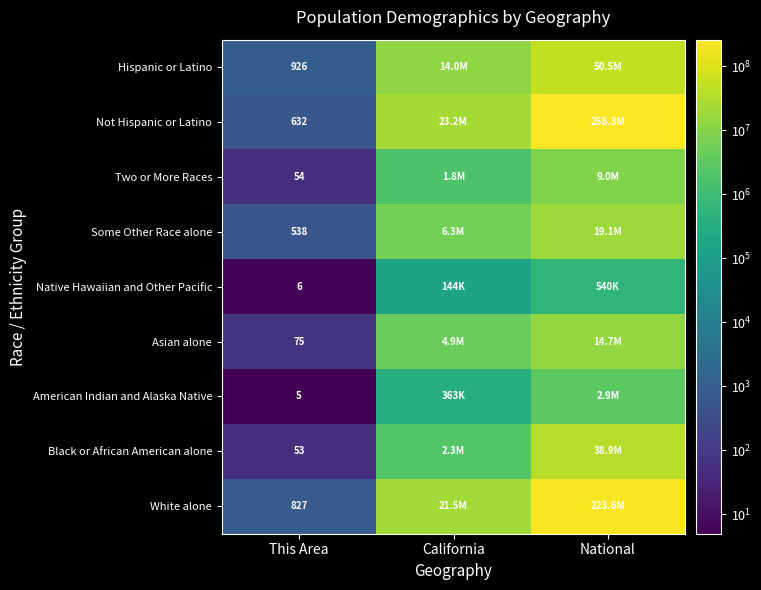

Is it true that Hispanic or Latino equals 926 at This Area?

True